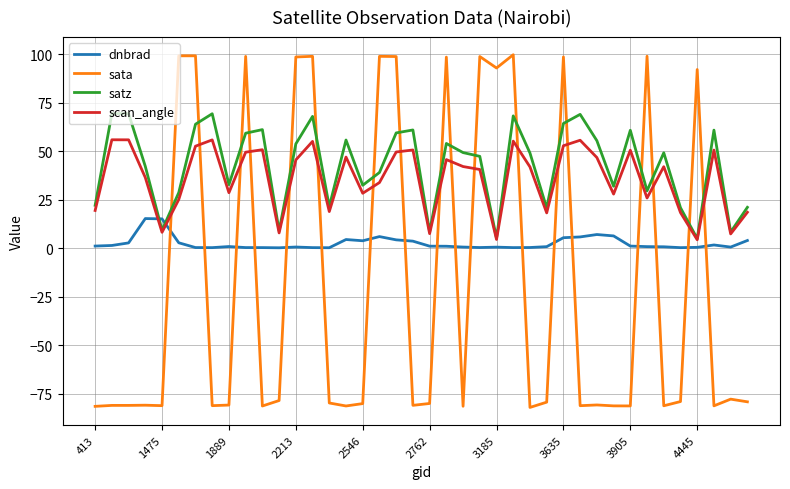

How many intersections are there between sata and satz?

18